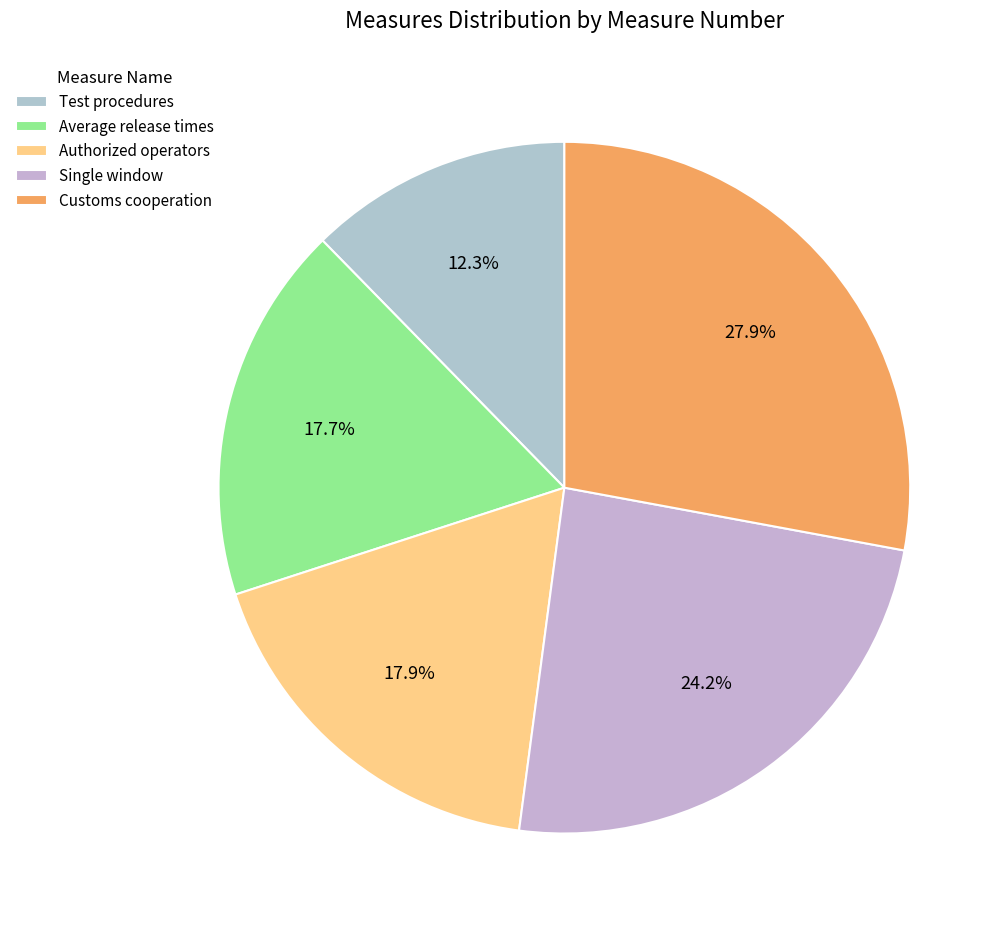

To the nearest percent, what is the average slice percentage?

20%